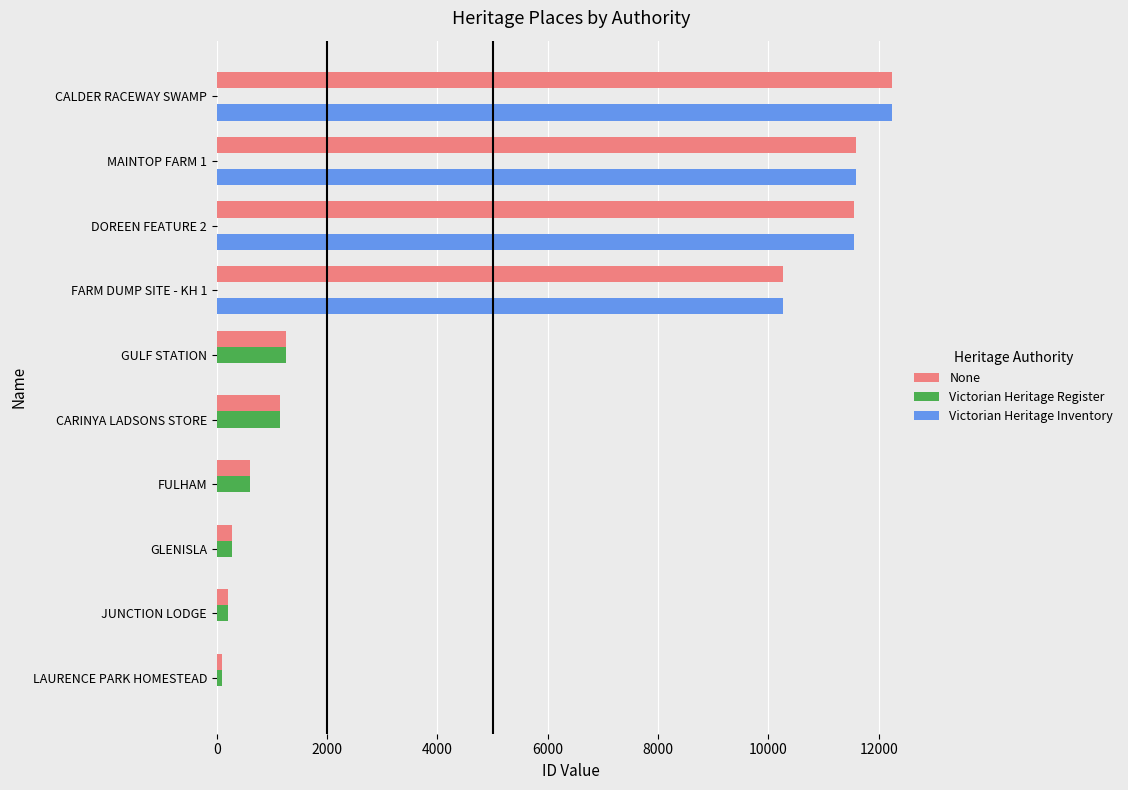

At which label is None closest to 6167?

FARM DUMP SITE - KH 1